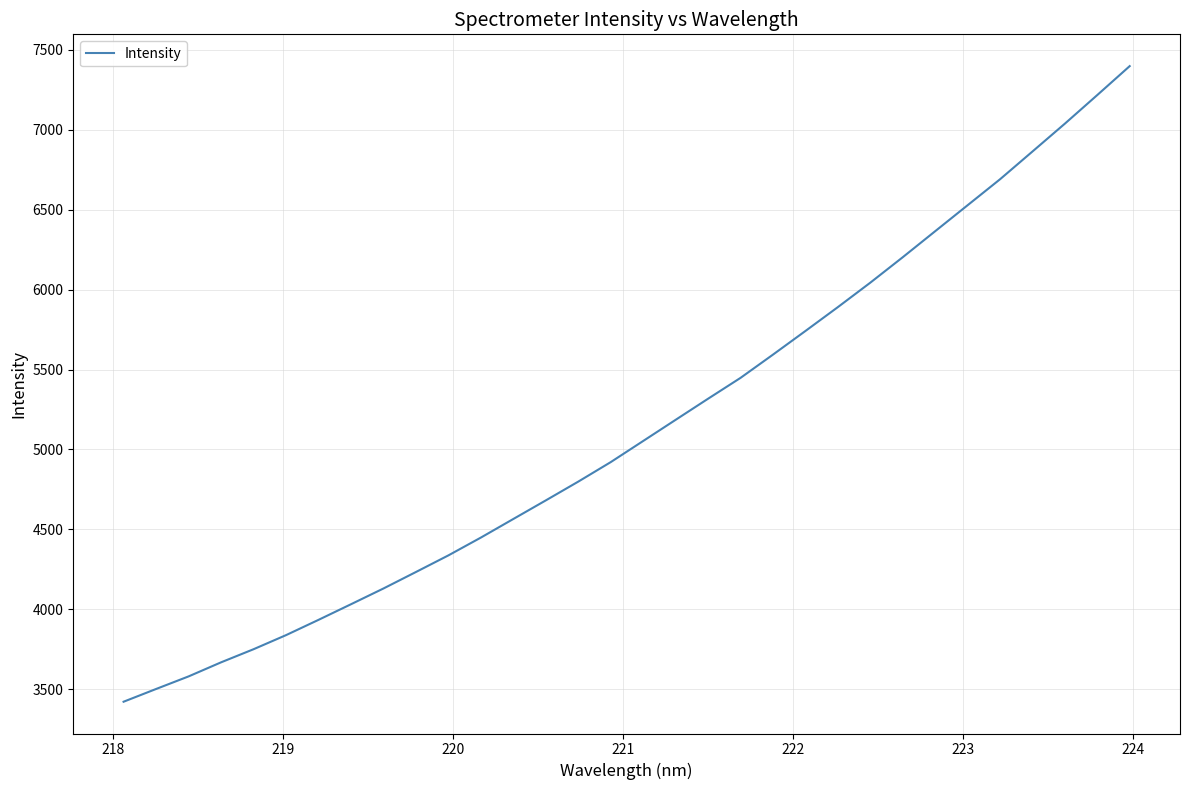

What is the difference between the maximum and minimum values?

3973.9